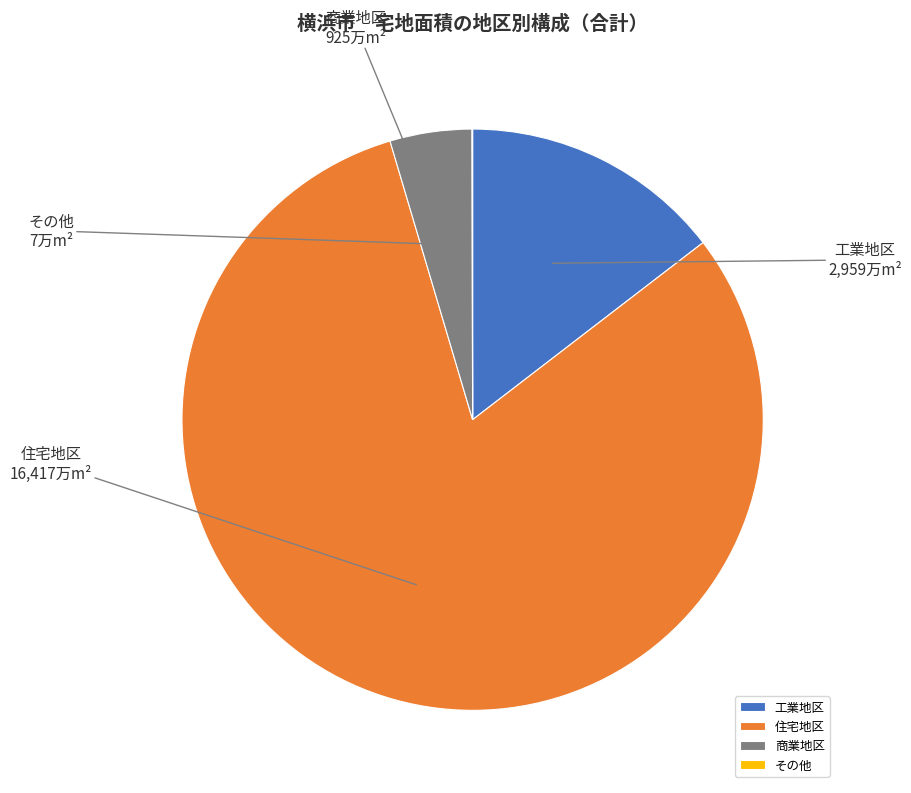

The 工業地区 slice represents 15% of the pie. True or false?

True